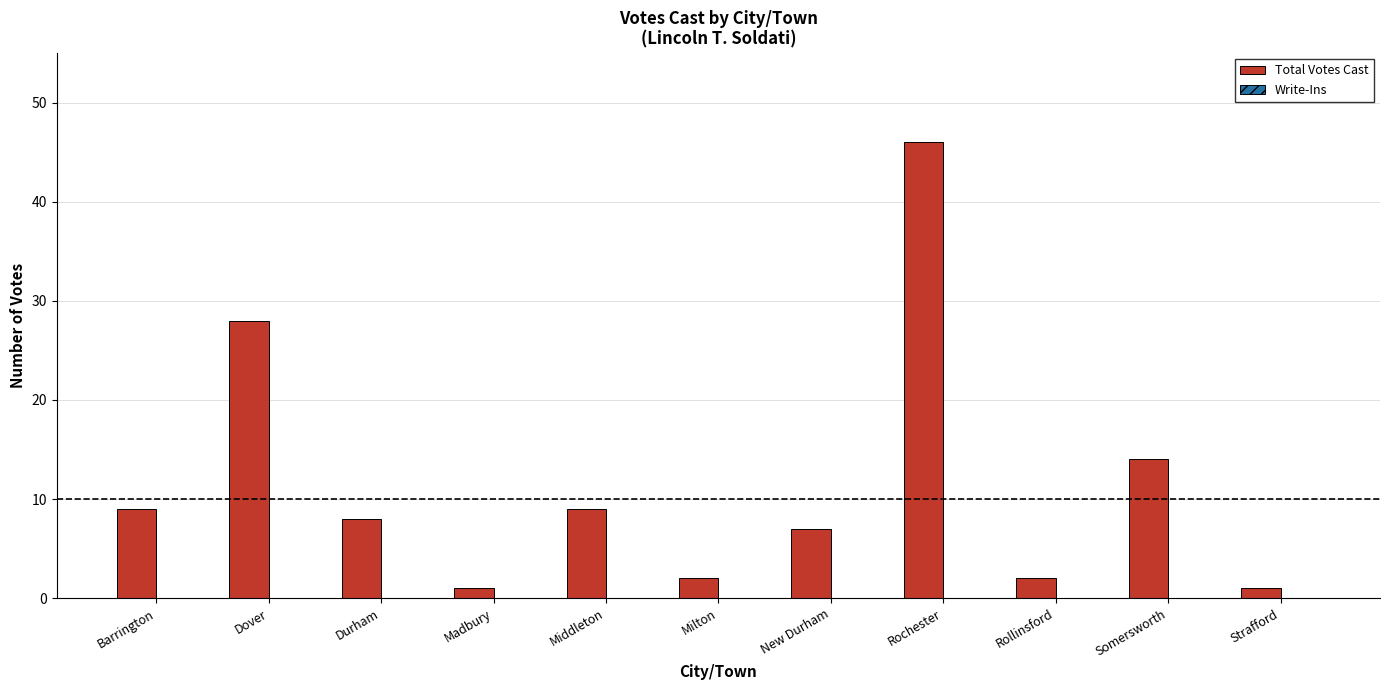

Does the chart contain any negative values?

No